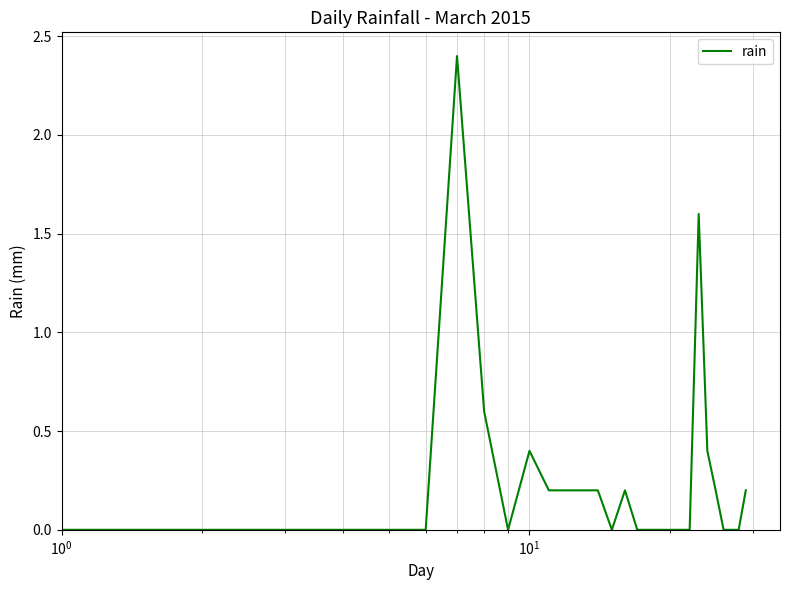

What is the difference between the maximum and minimum values?

2.4